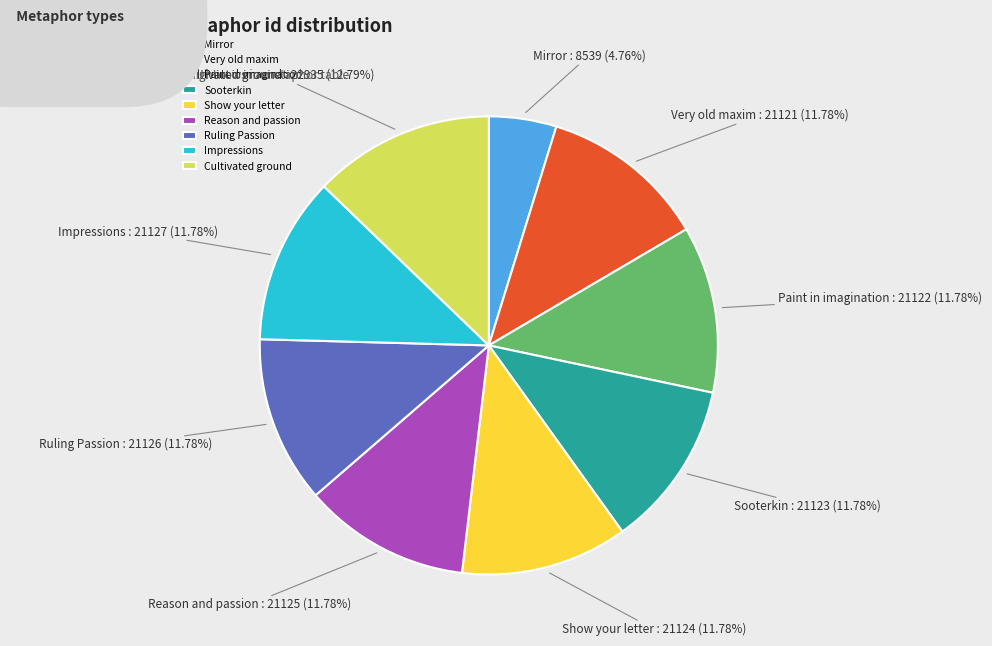

Which category has the biggest portion of the pie?

Cultivated ground